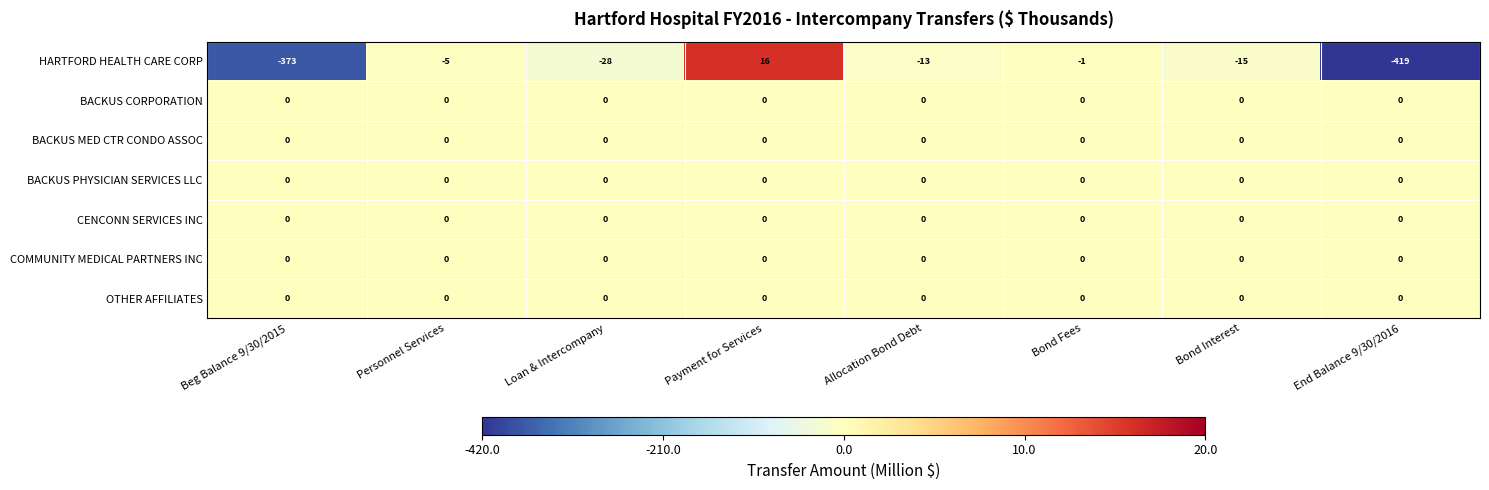

List the labels in order of HARTFORD HEALTH CARE CORP value, smallest first.

End Balance 9/30/2016, Beg Balance 9/30/2015, Loan & Intercompany, Bond Interest, Allocation Bond Debt, Personnel Services, Bond Fees, Payment for Services